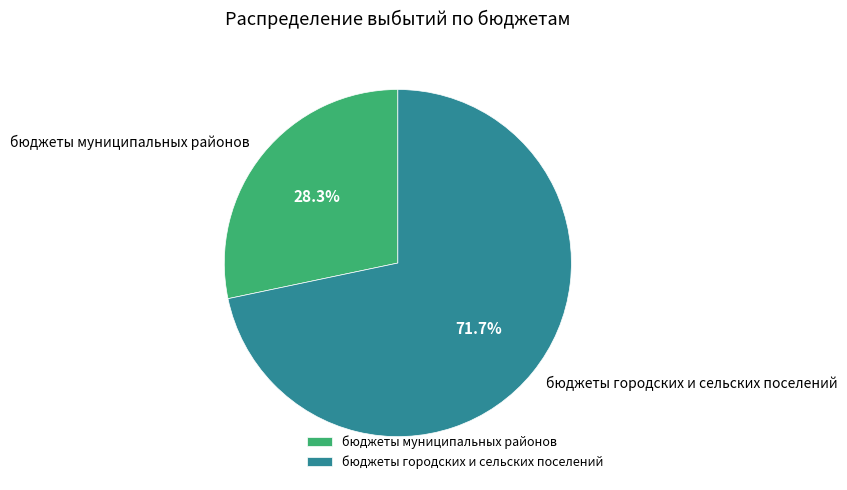

Is бюджеты городских и сельских поселений the majority of the pie?

Yes